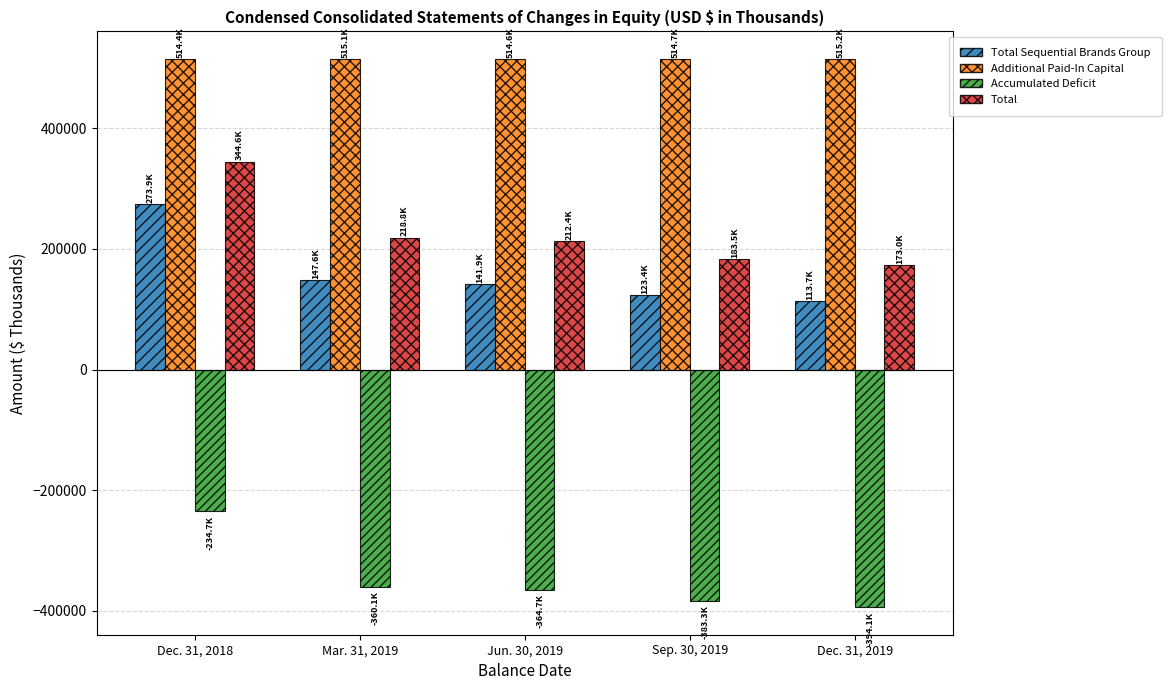

Does the chart contain stacked bars?

No